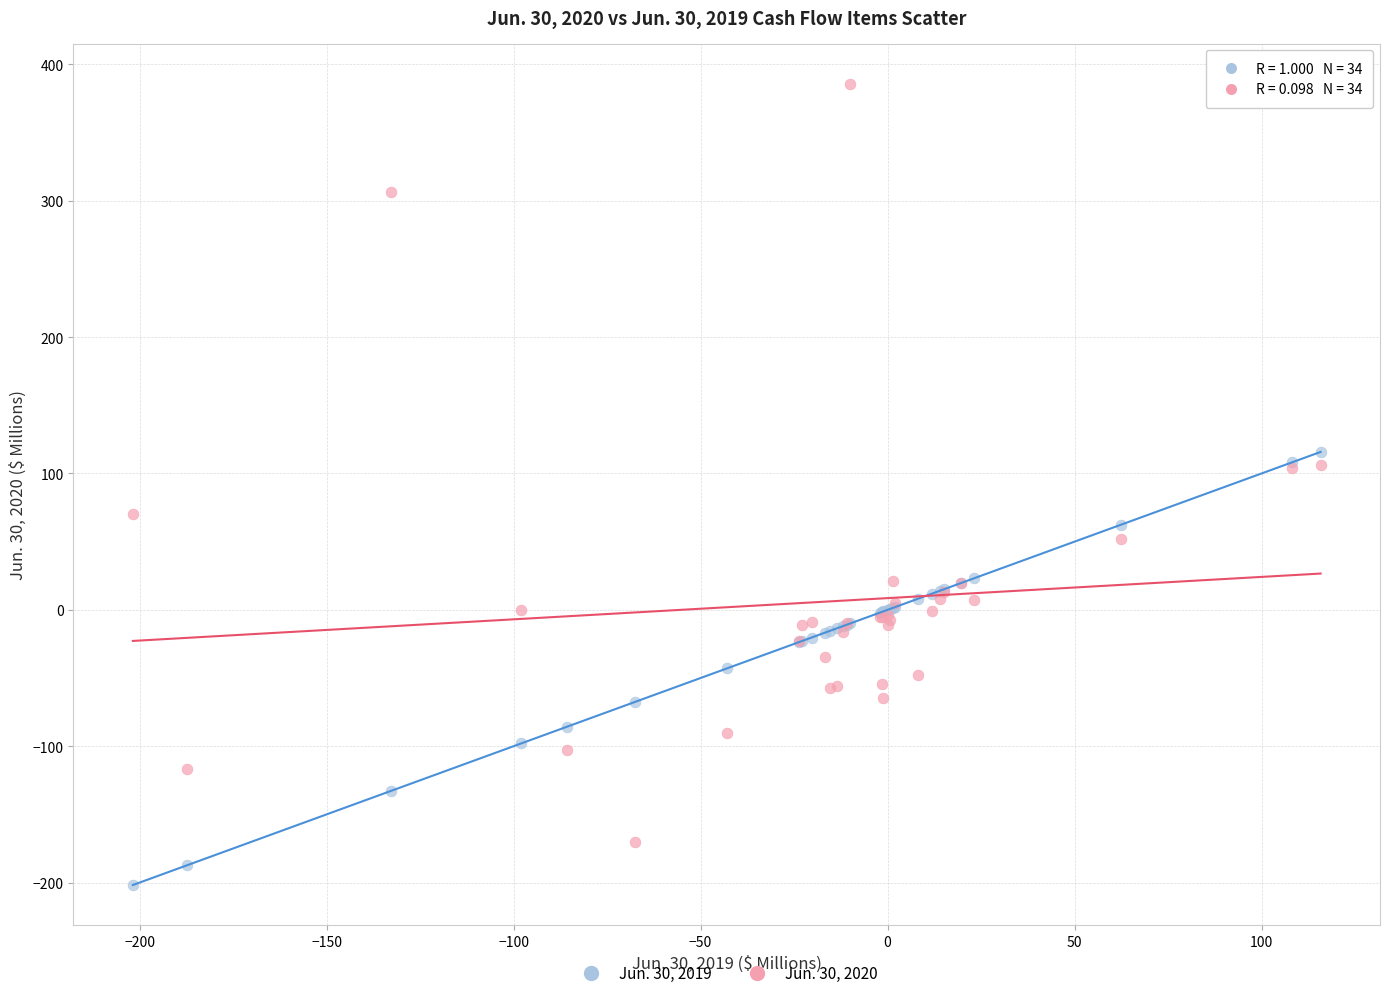

What are all the series names shown in the legend?

Jun. 30, 2019, Jun. 30, 2020